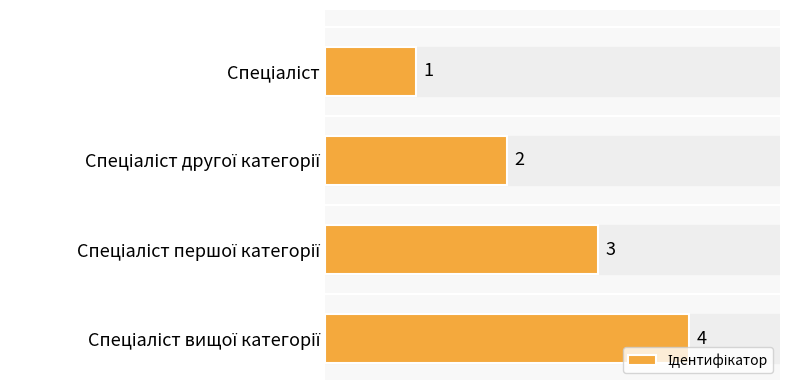

What is the difference between the maximum and minimum values?

3